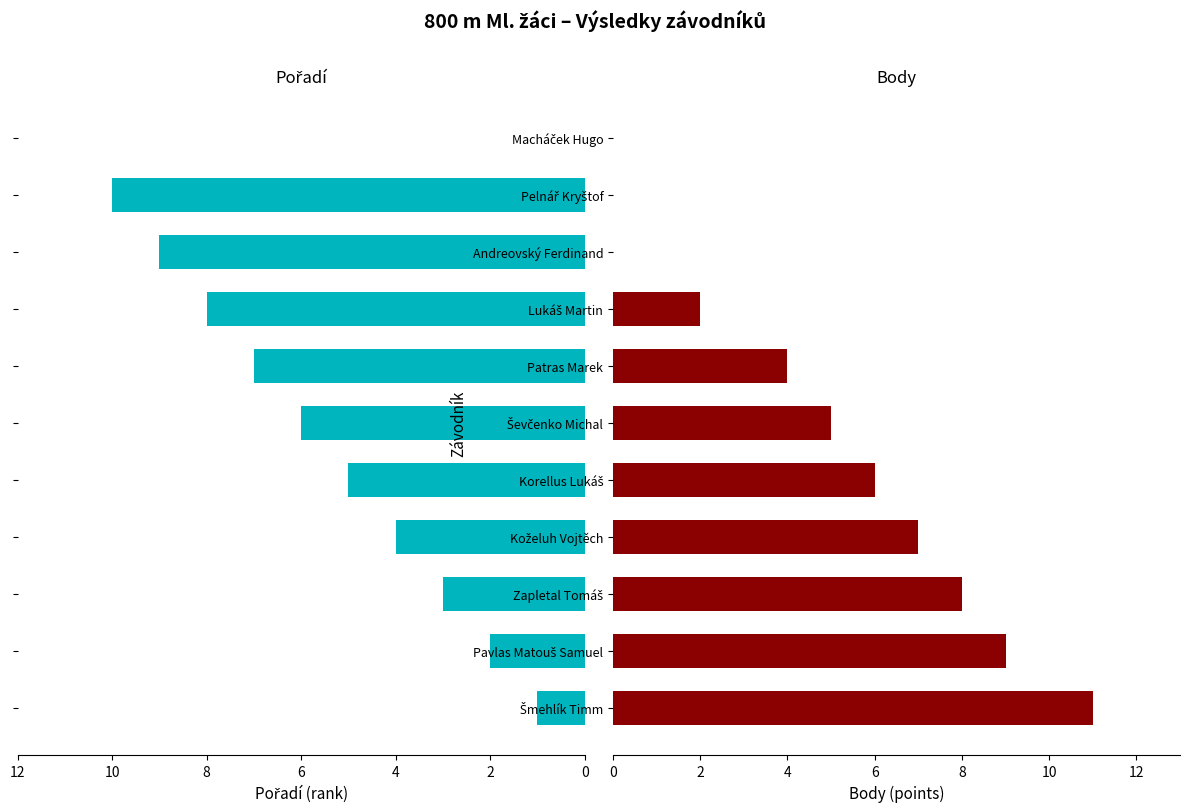

Which series has the largest total across all categories?

Pořadí